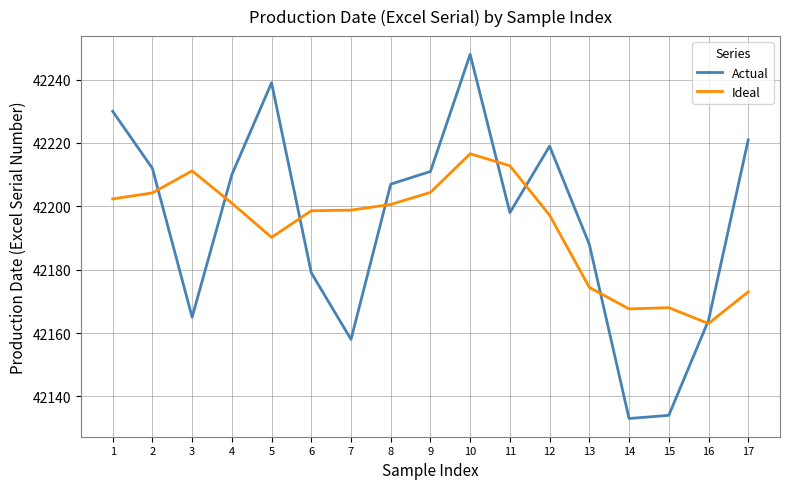

True or false: Ideal has a value of 42198.8 at 7.

True